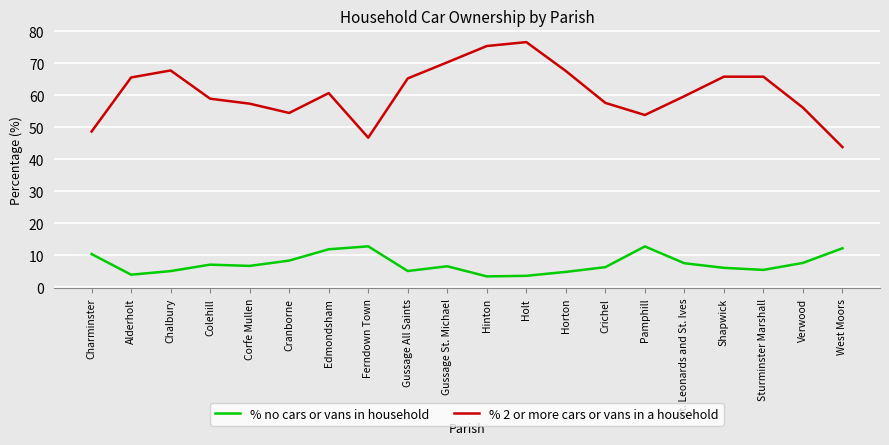

What is the average value of the % 2 or more cars or vans in a household series?

60.9